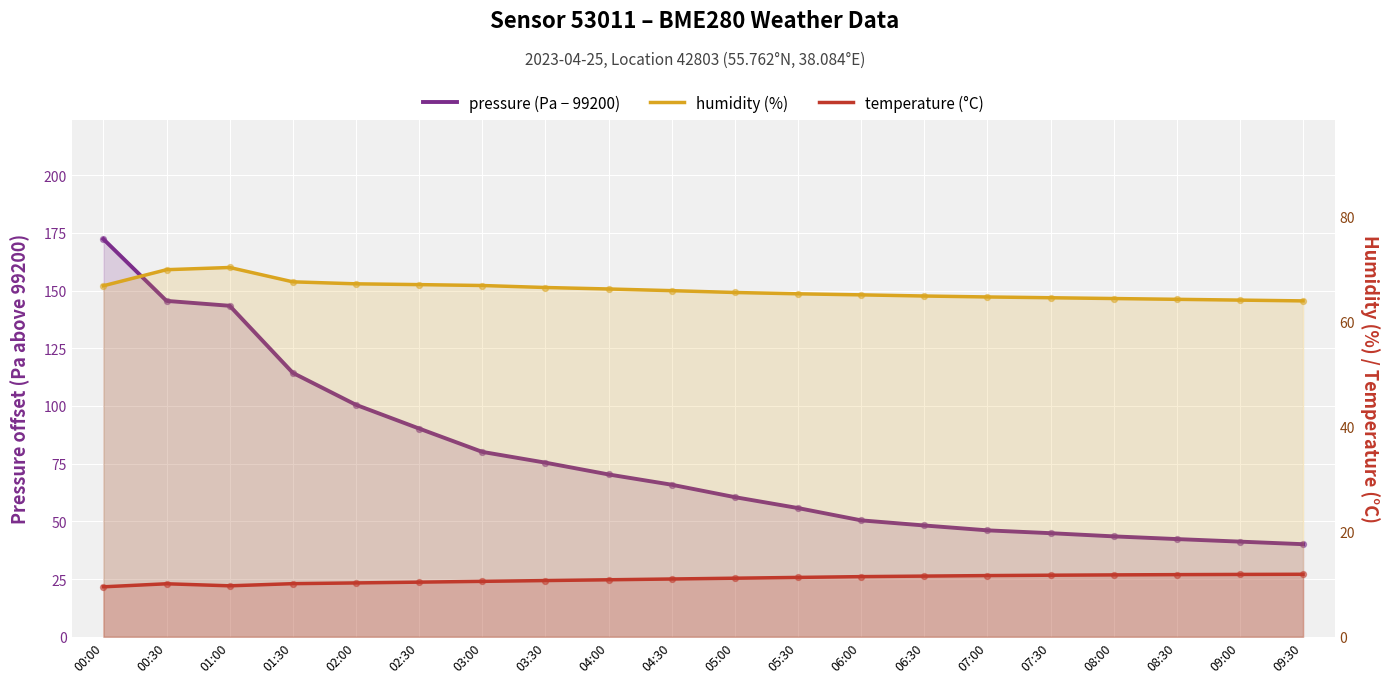

Which series reaches the maximum Y coordinate?

pressure (Pa − 99200)